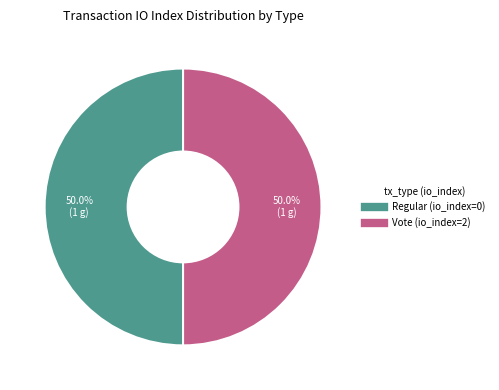

Combined, what portion of the pie is Regular (io_index=0) and Vote (io_index=2)?

100.0%